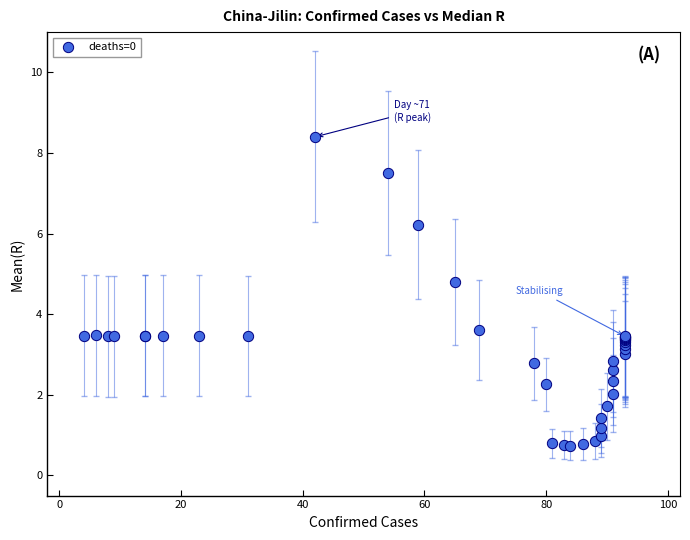

What Y value in the scatter plot is closest to 4?

3.6